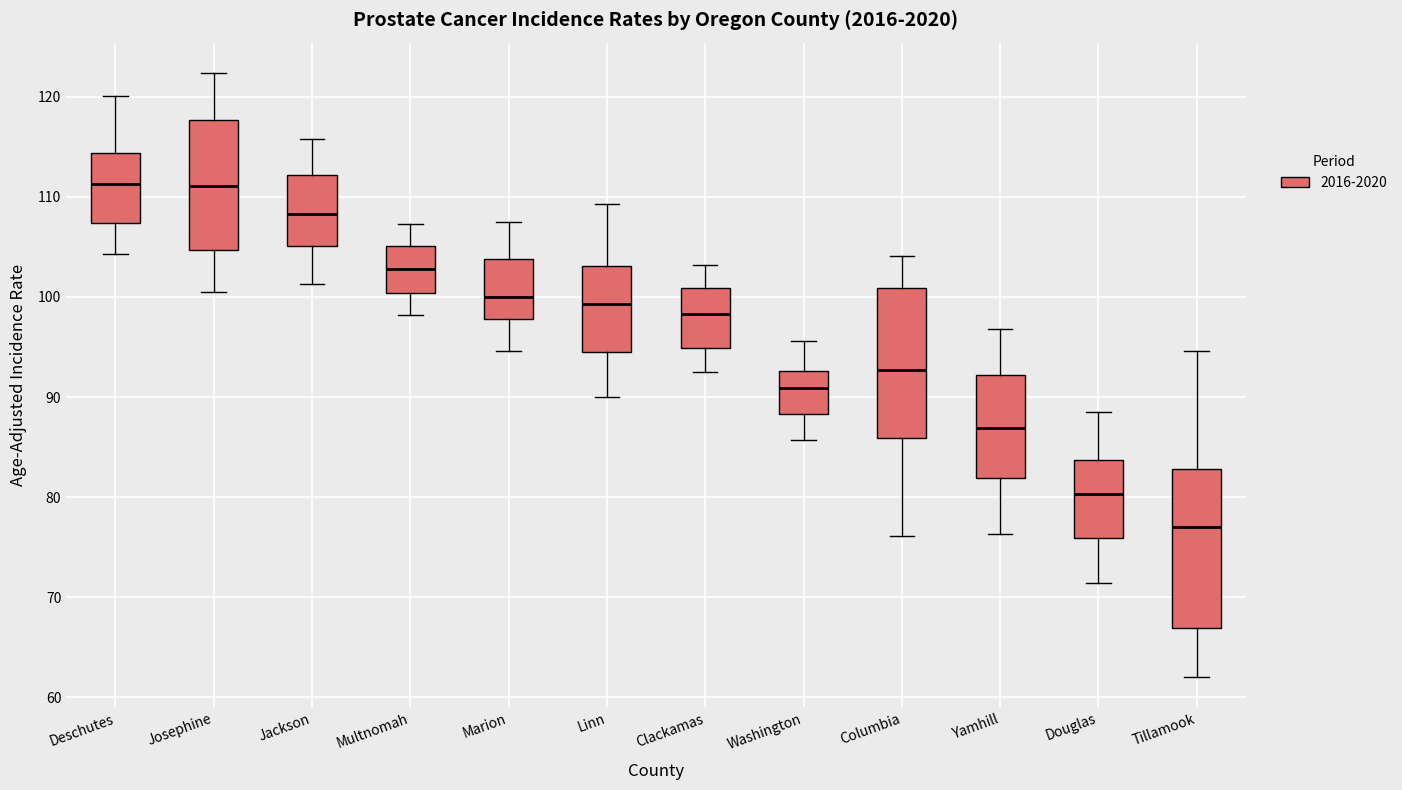

Where does the median line of the box for Yamhill sit on the y-axis? The values are not printed on the chart, so give them approximately, as read against the axis.

87